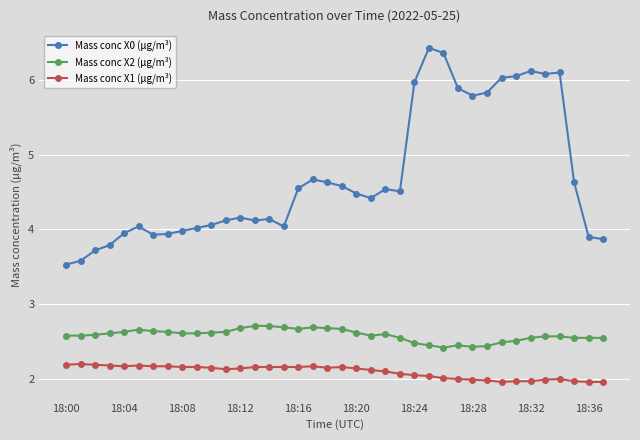

What is the highest value of the Mass conc X1 (μg/m³) series?

2.2